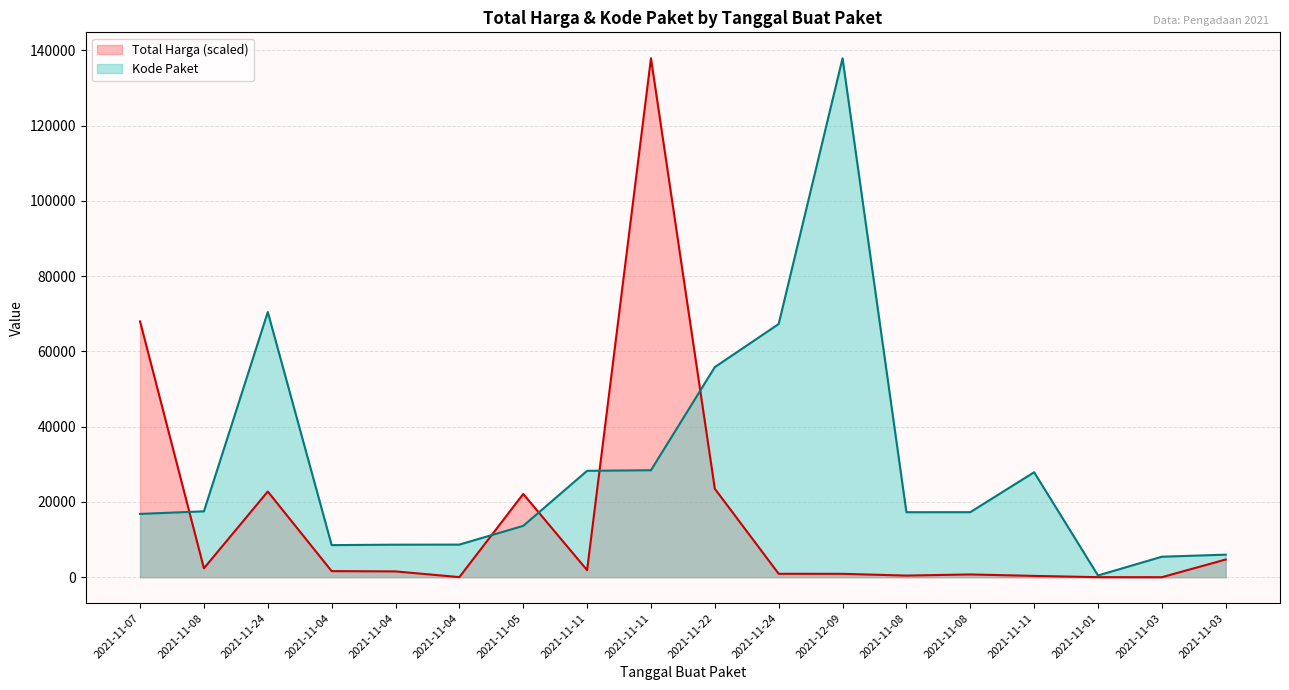

True or false: Total Harga and Kode Paket cross at least once.

True